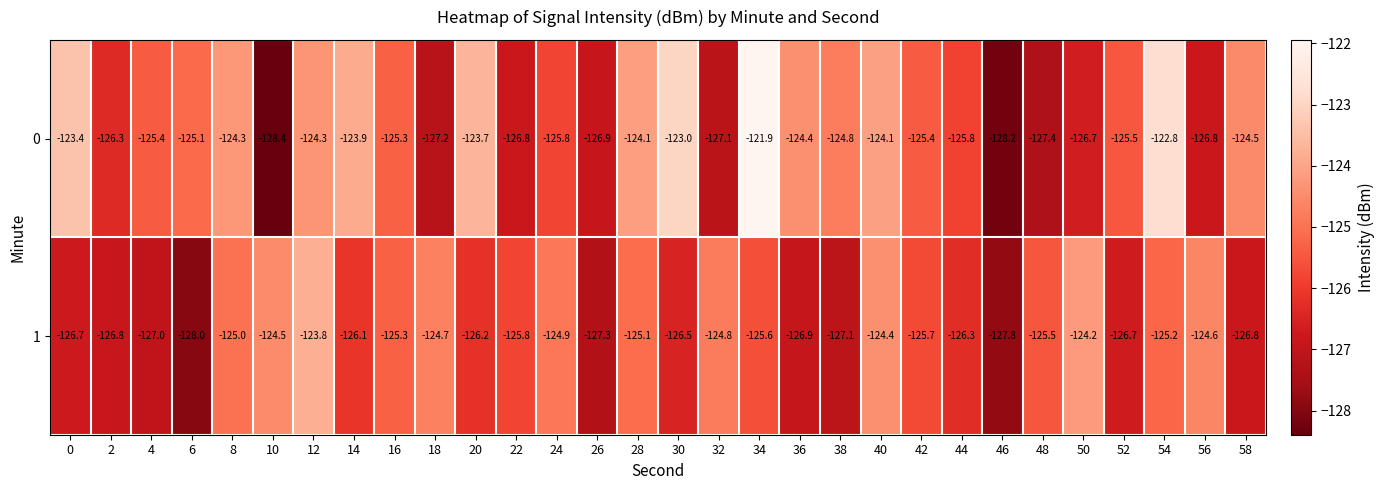

Between 0 and 26, which series saw the biggest shift?

0